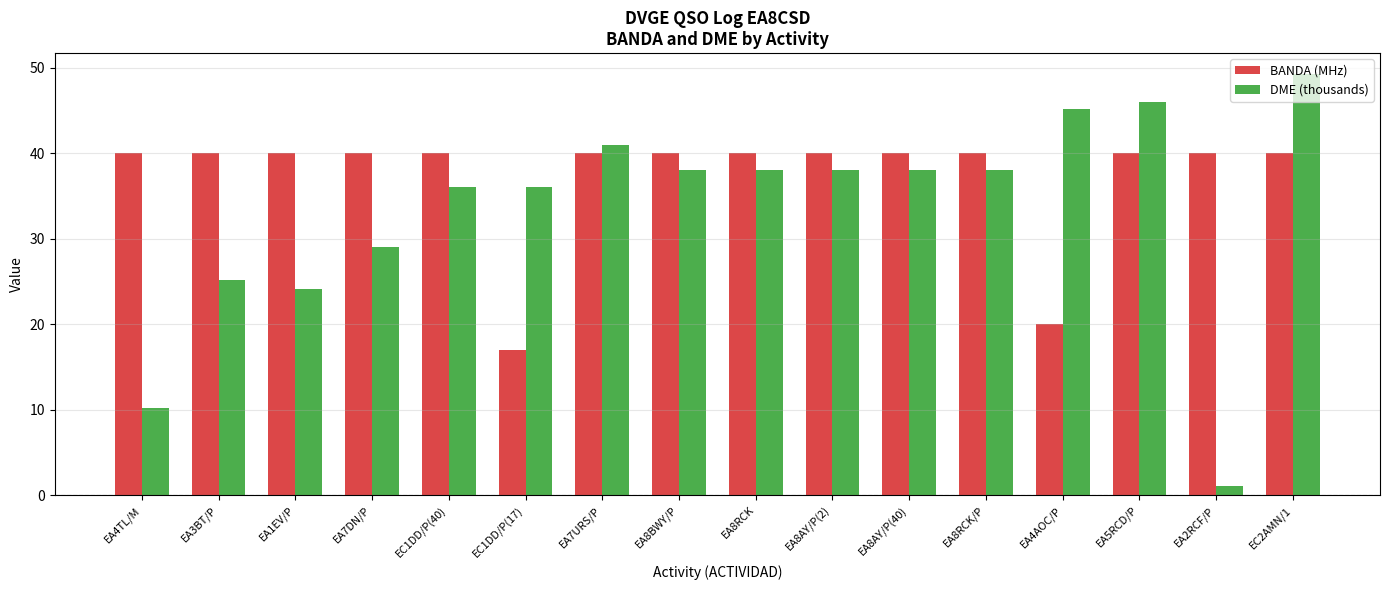

How many bars are there in each group?

2